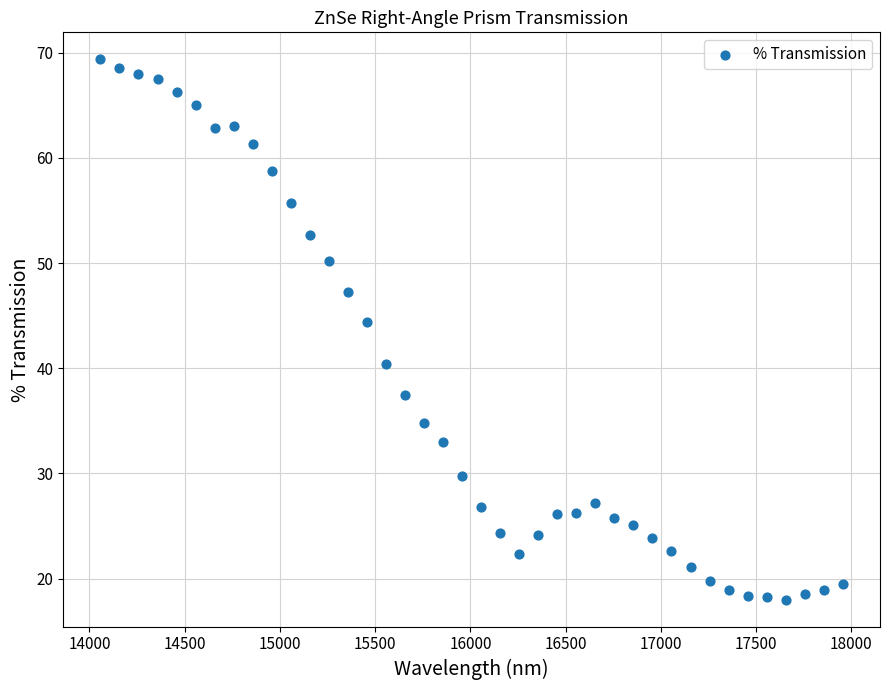

What Y value in the scatter plot is closest to 43?

44.4